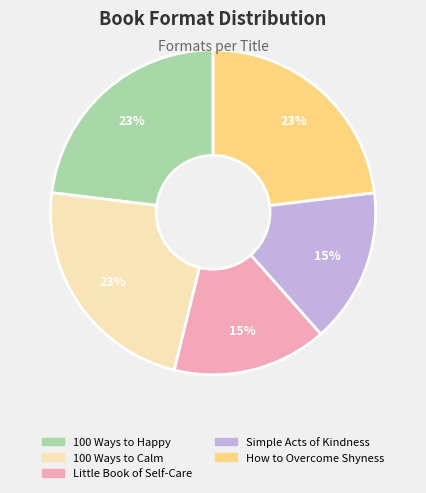

How many slices are in this pie chart?

5